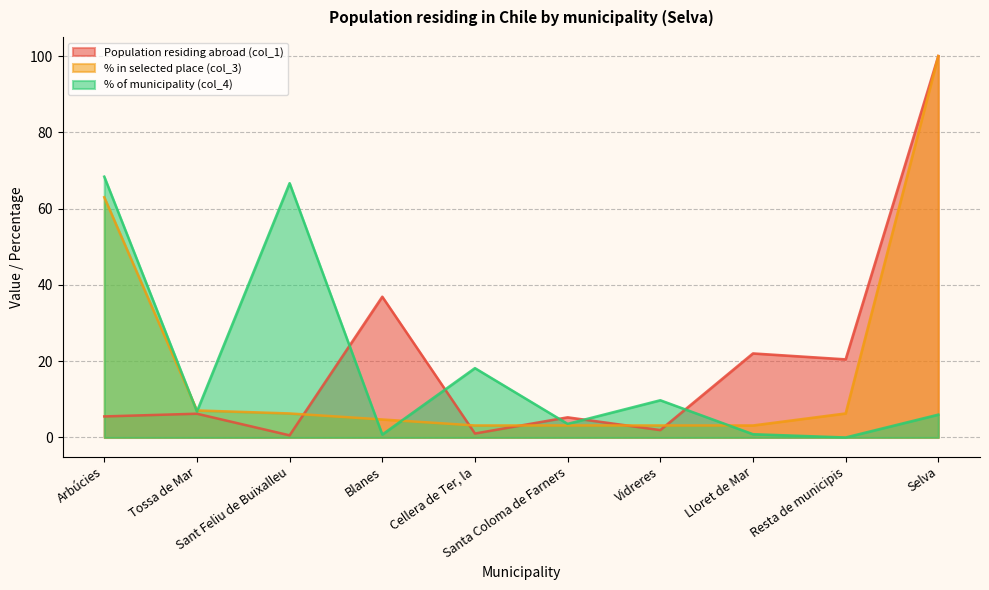

Where is the first local minimum for % of municipality (col_4)?

Tossa de Mar